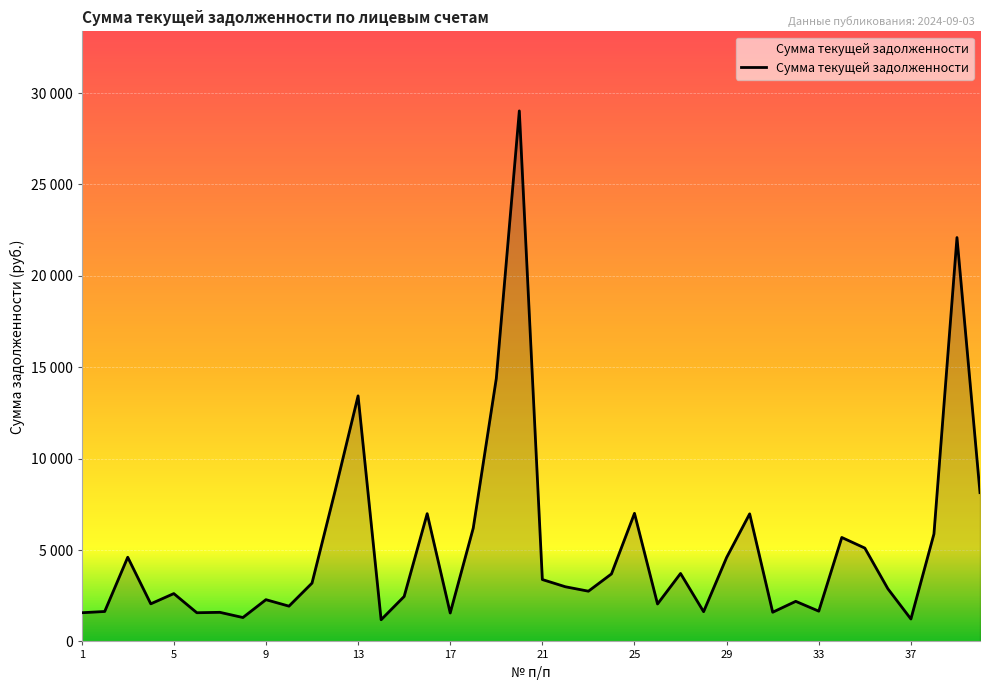

What is the difference between the second highest and second lowest values?

20870.4